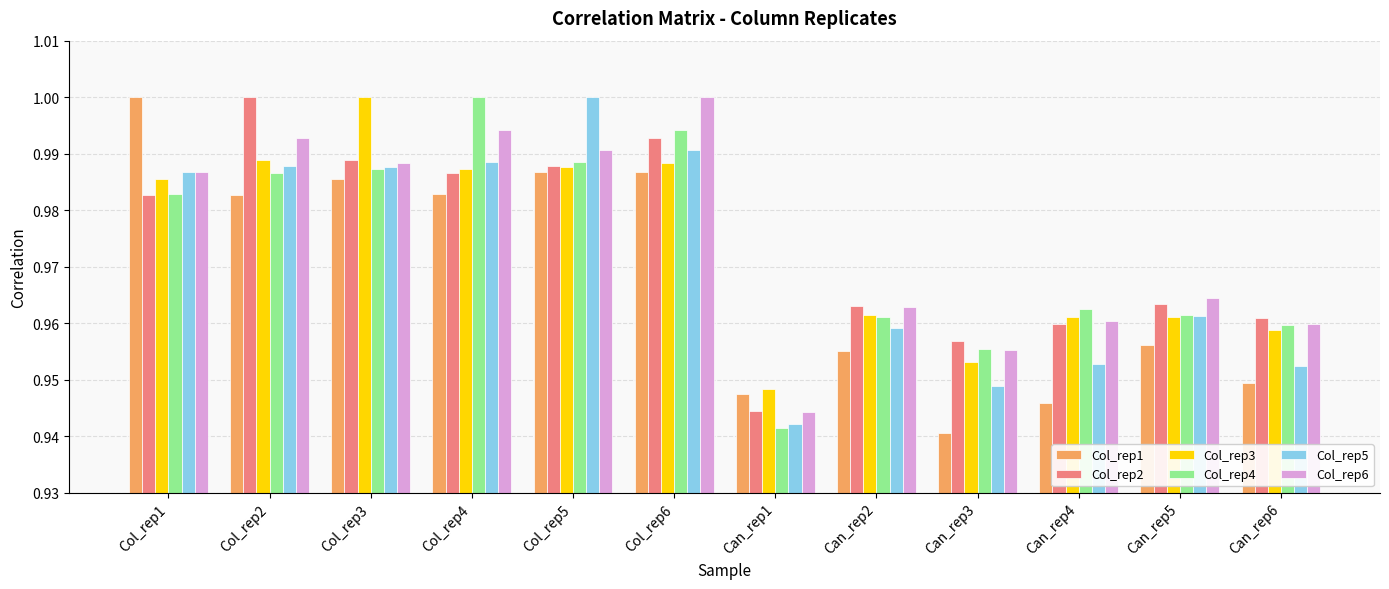

The Col_rep2 series shows 0.4 at Col_rep3. True or false?

False